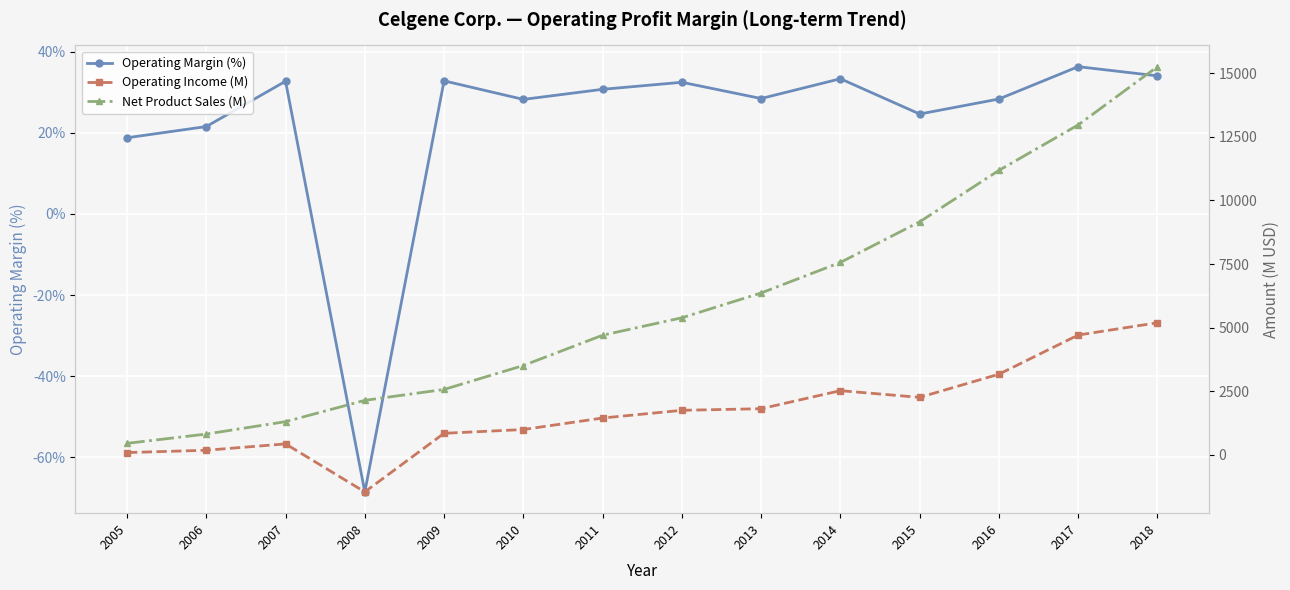

How many lines are shown in the chart?

3